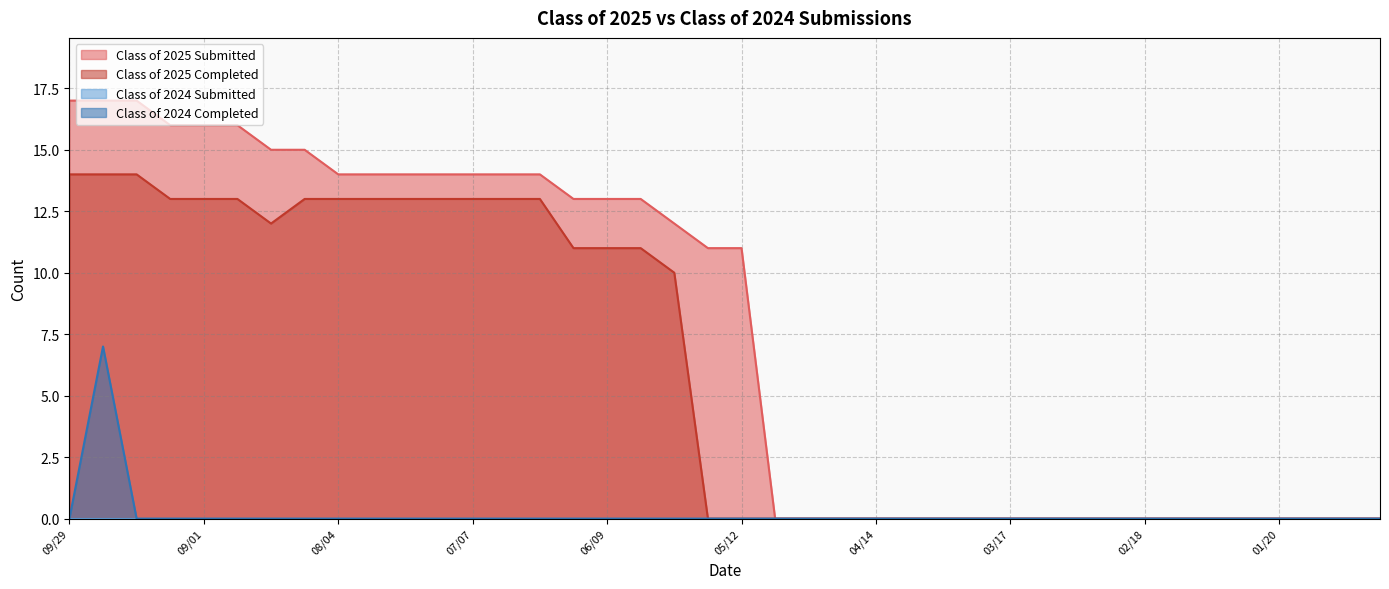

Reading left to right, extract all data points from this chart.

Class of 2025 Submitted: 09/29=17	09/22=17	09/15=17	09/08=16	09/01=16	08/25=16	08/18=15	08/11=15	08/04=14	07/28=14	07/21=14	07/14=14	07/07=14	06/30=14	06/21=14	06/16=13	06/09=13	06/02=13	05/26=12	05/19=11	05/12=11	05/06=0	04/28=0	04/21=0	04/14=0	04/07=0	03/31=0	03/24=0	03/17=0	03/10=0	03/03=0	02/24=0	02/18=0	02/10=0	02/03=0	01/27=0	01/20=0	01/14=0	01/06=0	12/30=0
Class of 2025 Completed: 09/29=14	09/22=14	09/15=14	09/08=13	09/01=13	08/25=13	08/18=12	08/11=13	08/04=13	07/28=13	07/21=13	07/14=13	07/07=13	06/30=13	06/21=13	06/16=11	06/09=11	06/02=11	05/26=10	05/19=0	05/12=0	05/06=0	04/28=0	04/21=0	04/14=0	04/07=0	03/31=0	03/24=0	03/17=0	03/10=0	03/03=0	02/24=0	02/18=0	02/10=0	02/03=0	01/27=0	01/20=0	01/14=0	01/06=0	12/30=0
Class of 2024 Completed: 09/29=0	09/22=7	09/15=0	09/08=0	09/01=0	08/25=0	08/18=0	08/11=0	08/04=0	07/28=0	07/21=0	07/14=0	07/07=0	06/30=0	06/21=0	06/16=0	06/09=0	06/02=0	05/26=0	05/19=0	05/12=0	05/06=0	04/28=0	04/21=0	04/14=0	04/07=0	03/31=0	03/24=0	03/17=0	03/10=0	03/03=0	02/24=0	02/18=0	02/10=0	02/03=0	01/27=0	01/20=0	01/14=0	01/06=0	12/30=0